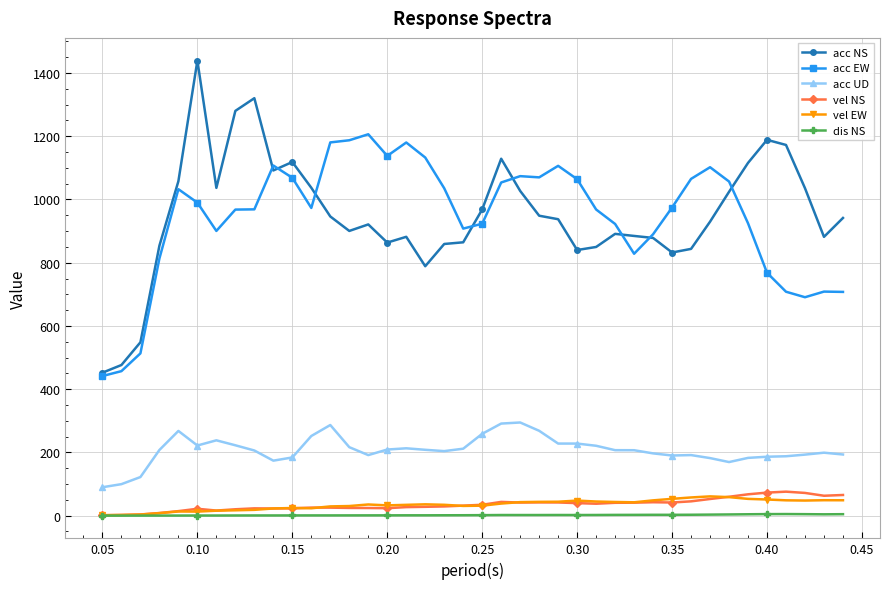

What is the value of the acc UD point at the 15th from the left?

191.5